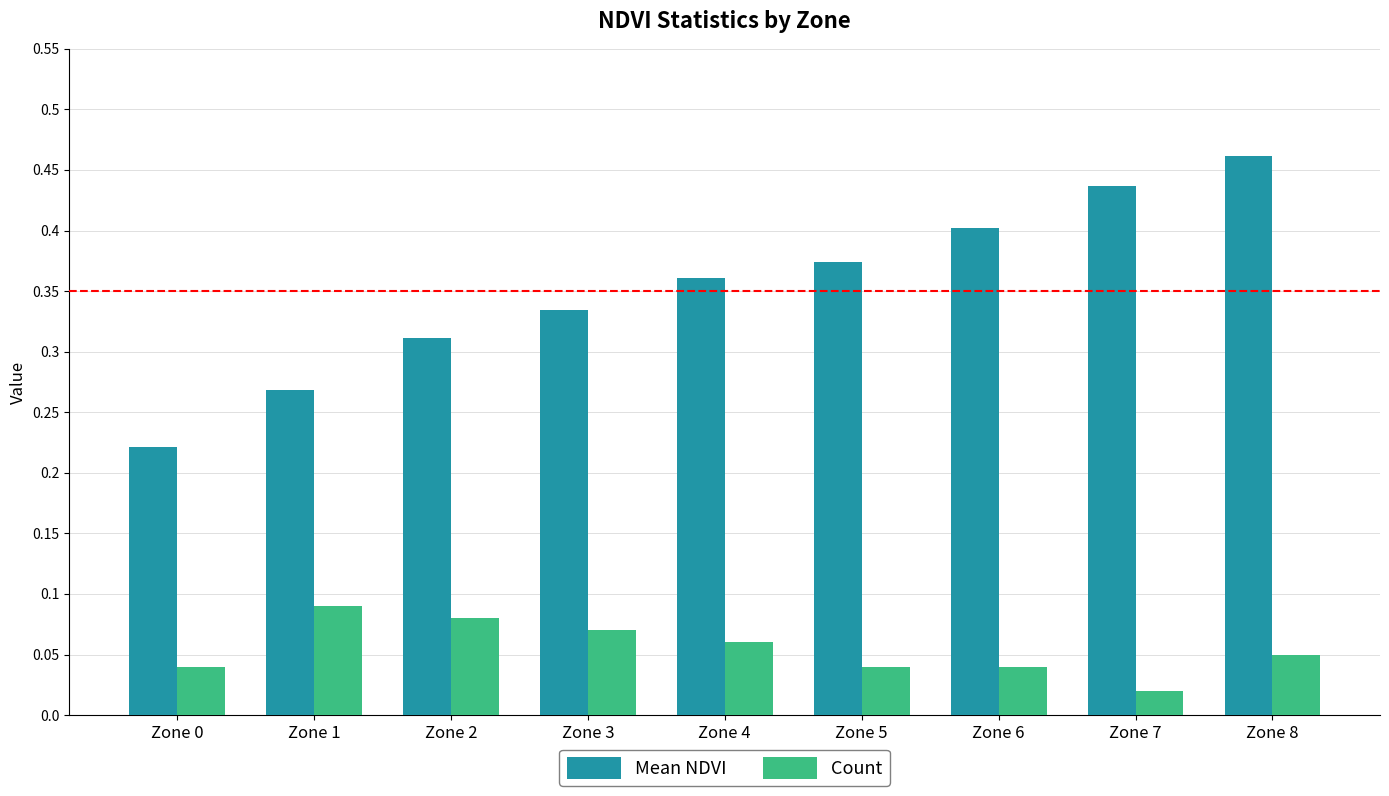

What is the sum of the Mean NDVI values at Zone 7 and Zone 6?

0.8